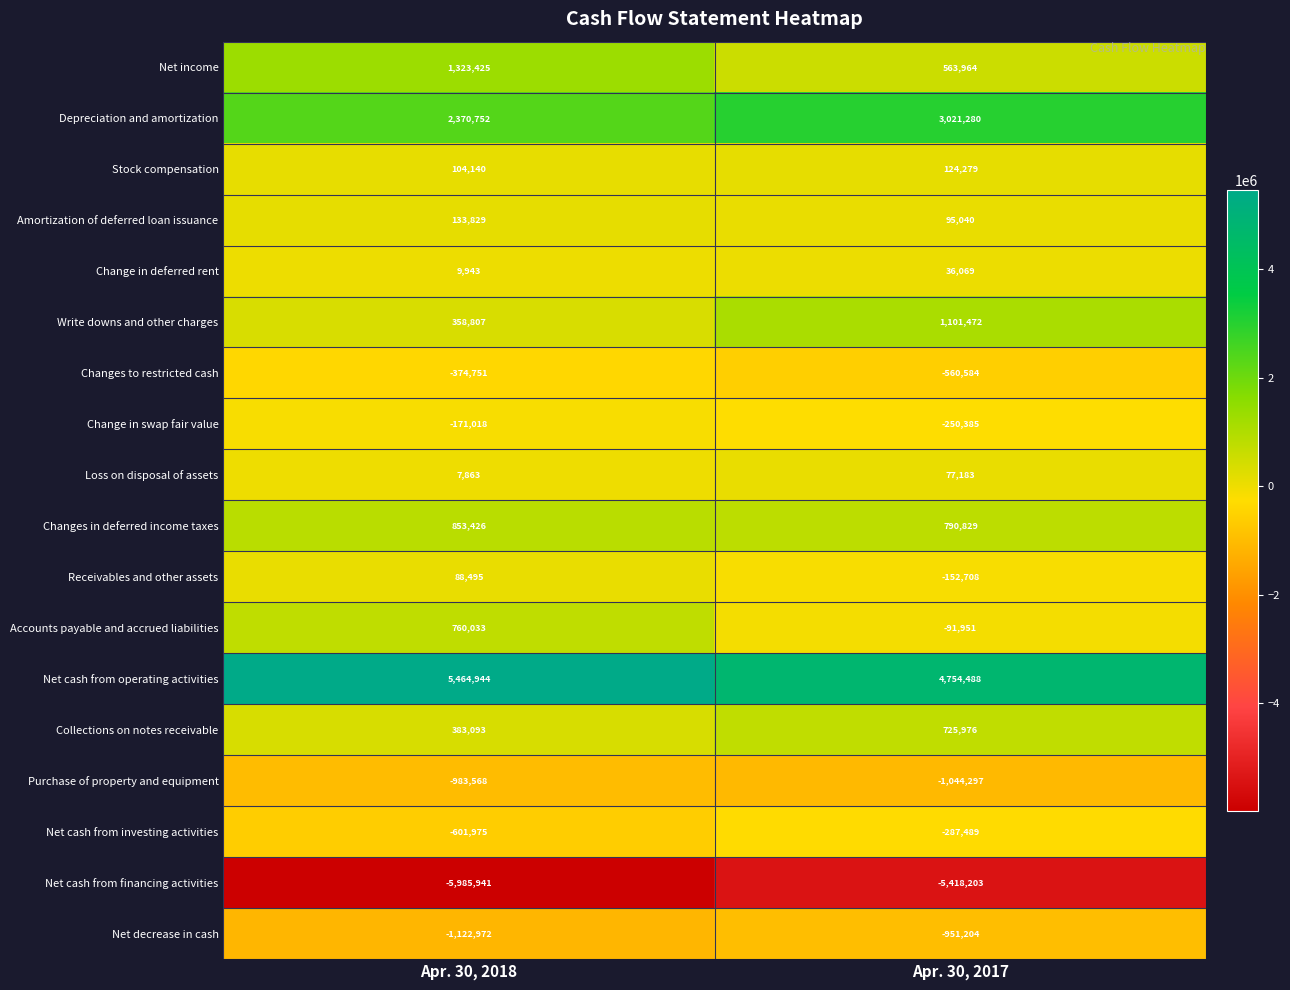

At which category is the sum across all series the highest?

Apr. 30, 2018